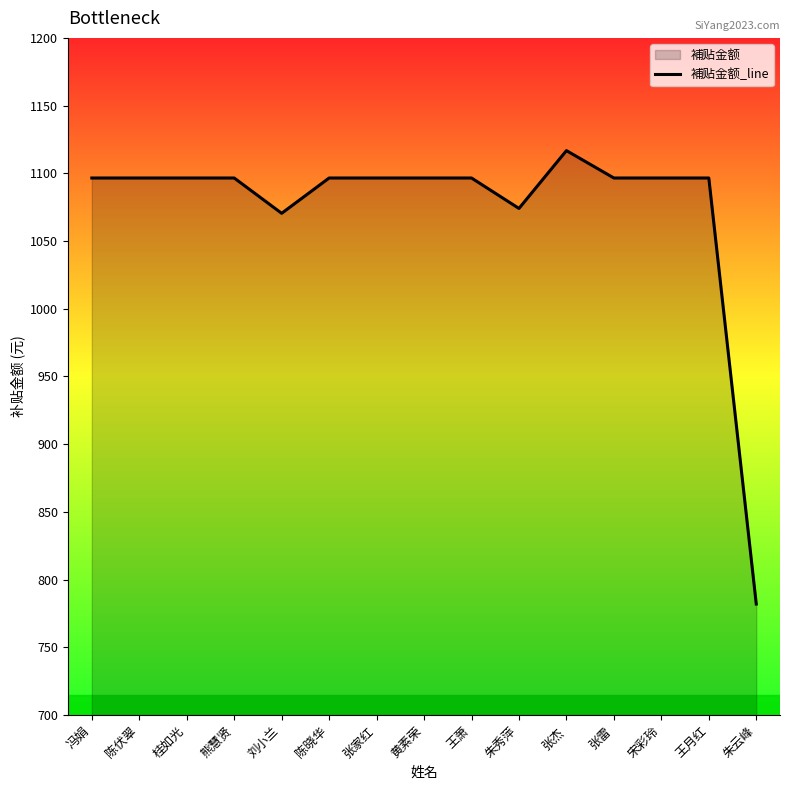

Is it true that the value at 朱秀萍 is 601.0?

False